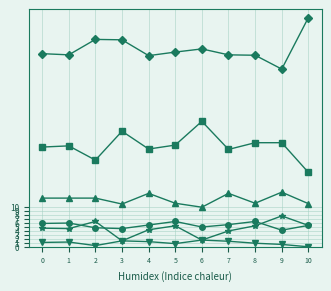

Which category has the highest value across all series?

10